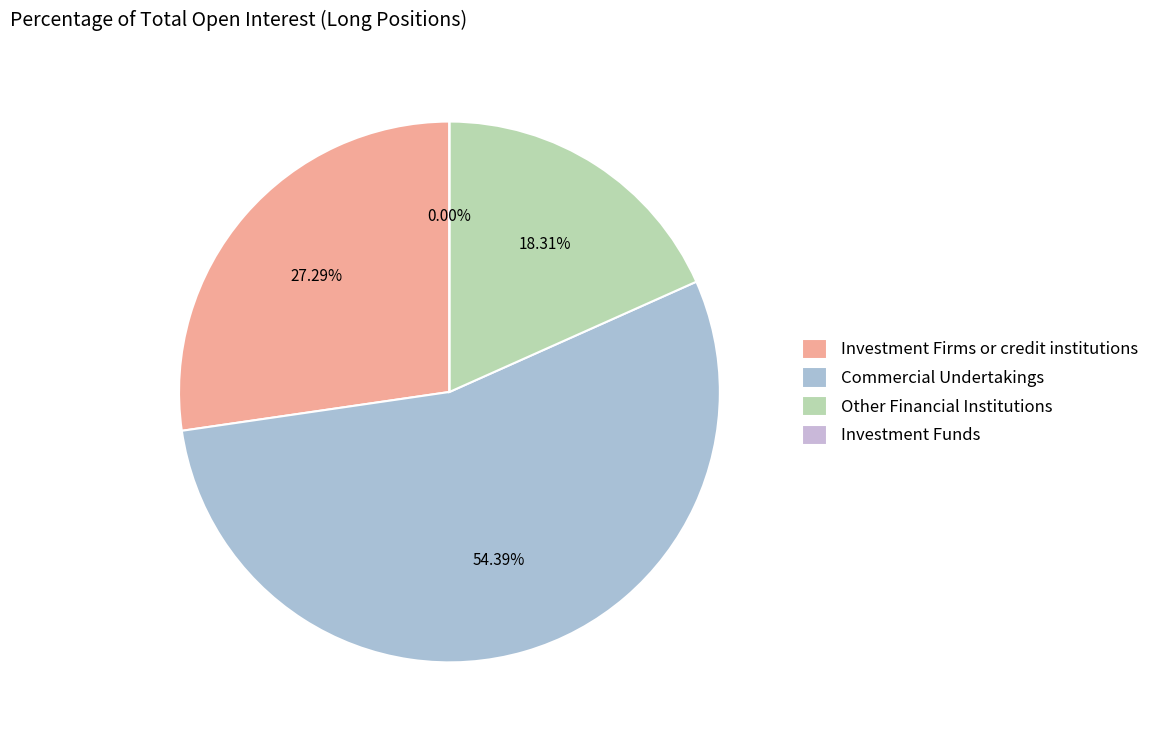

To the nearest percent, what is the average slice percentage?

25%